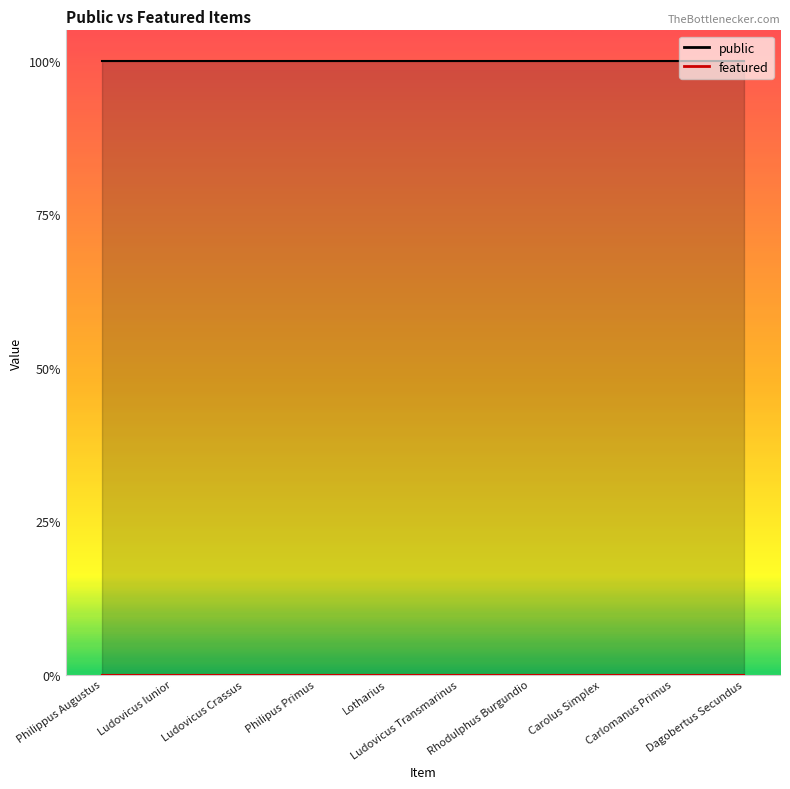

At which label is featured closest to 0?

Philippus Augustus